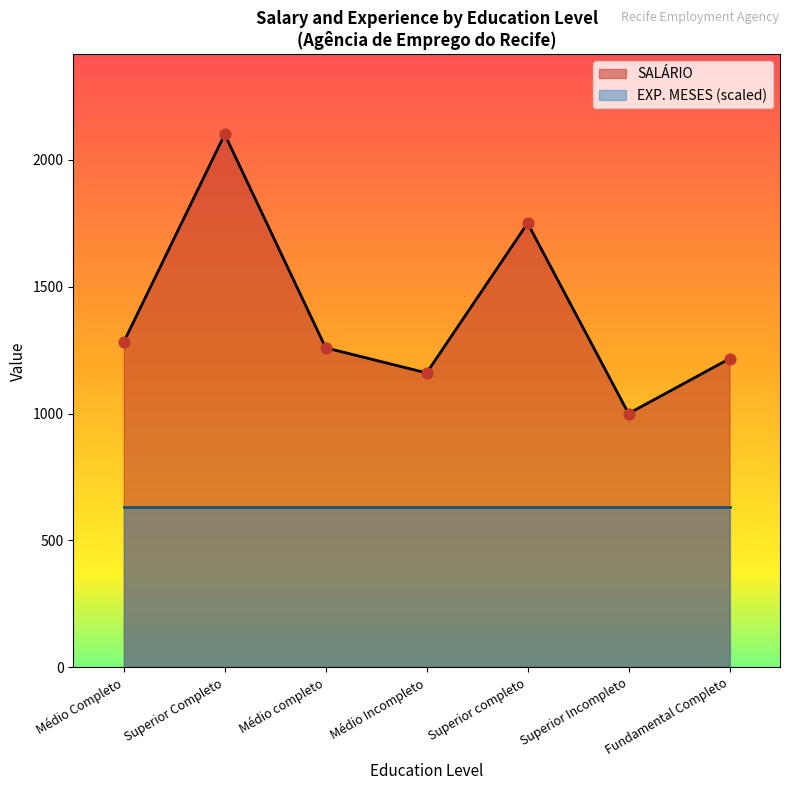

At which category is the sum across all series the highest?

Superior Completo